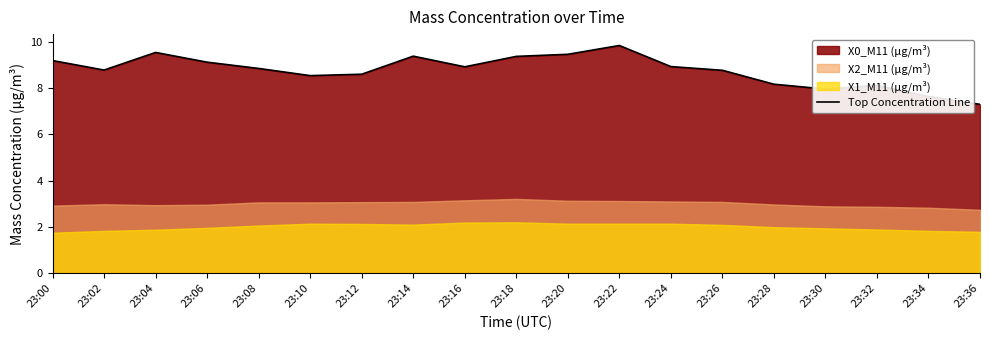

Rank the categories by value from lowest to highest.

23:36, 23:34, 23:30, 23:32, 23:28, 23:10, 23:12, 23:26, 23:02, 23:08, 23:16, 23:24, 23:06, 23:00, 23:18, 23:14, 23:20, 23:04, 23:22